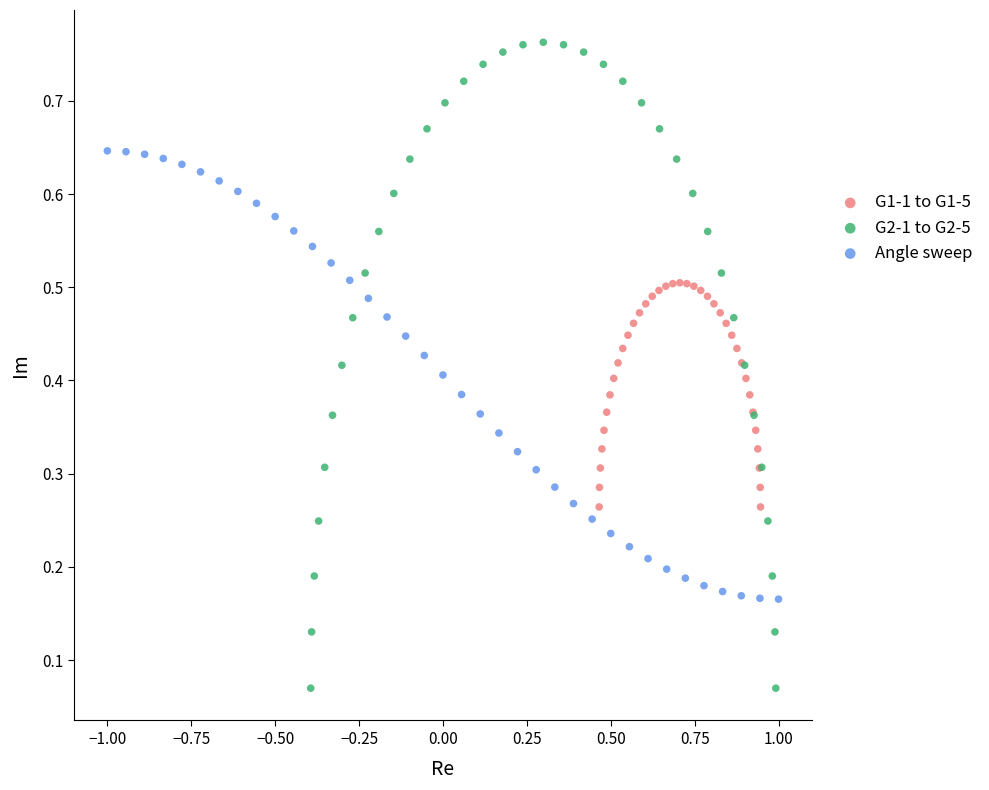

Which series has the largest Y range (max minus min)?

G2-1 to G2-5